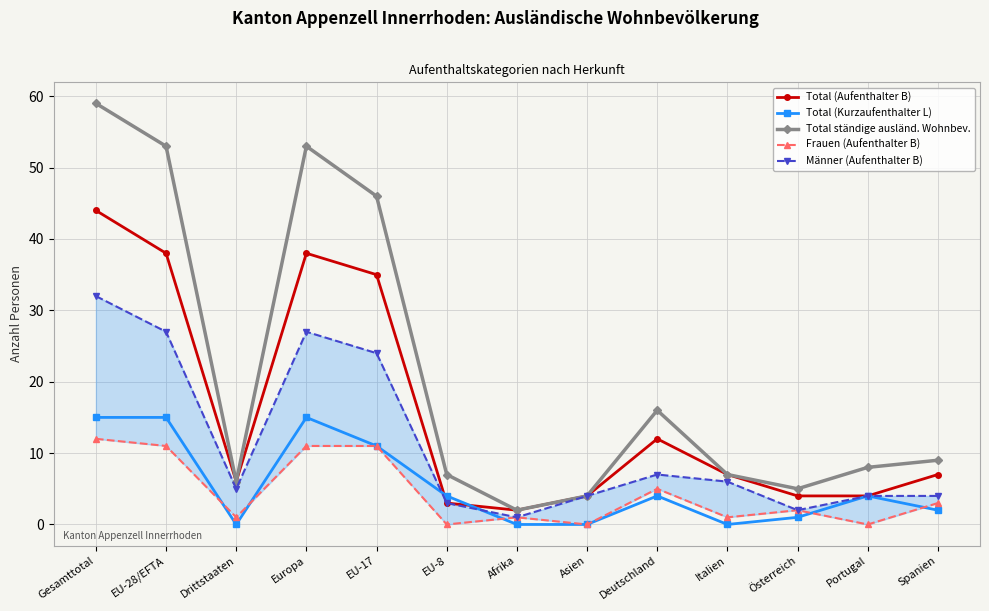

Reading left to right, extract all data points from this chart.

Total (Aufenthalter B): Gesamttotal=44	EU-28/EFTA=38	Drittstaaten=6	Europa=38	EU-17=35	EU-8=3	Afrika=2	Asien=4	Deutschland=12	Italien=7	Österreich=4	Portugal=4	Spanien=7
Total (Kurzaufenthalter L): Gesamttotal=15	EU-28/EFTA=15	Drittstaaten=0	Europa=15	EU-17=11	EU-8=4	Afrika=0	Asien=0	Deutschland=4	Italien=0	Österreich=1	Portugal=4	Spanien=2
Total ständige ausländ. Wohnbev.: Gesamttotal=59	EU-28/EFTA=53	Drittstaaten=6	Europa=53	EU-17=46	EU-8=7	Afrika=2	Asien=4	Deutschland=16	Italien=7	Österreich=5	Portugal=8	Spanien=9
Frauen (Aufenthalter B): Gesamttotal=12	EU-28/EFTA=11	Drittstaaten=1	Europa=11	EU-17=11	EU-8=0	Afrika=1	Asien=0	Deutschland=5	Italien=1	Österreich=2	Portugal=0	Spanien=3
Männer (Aufenthalter B): Gesamttotal=32	EU-28/EFTA=27	Drittstaaten=5	Europa=27	EU-17=24	EU-8=3	Afrika=1	Asien=4	Deutschland=7	Italien=6	Österreich=2	Portugal=4	Spanien=4